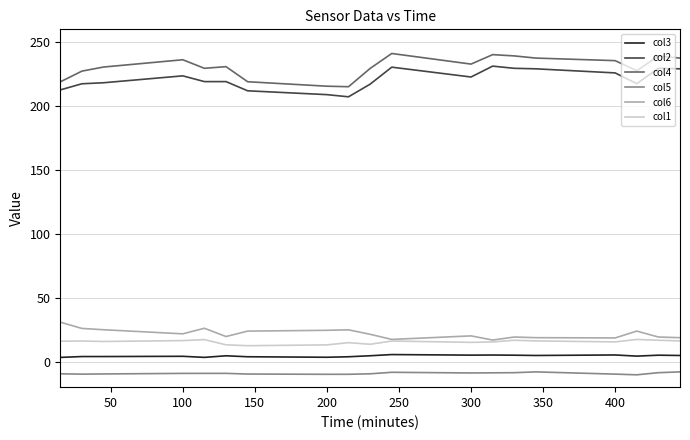

In col1, how many points are lower than both neighbors (excluding endpoints)?

5